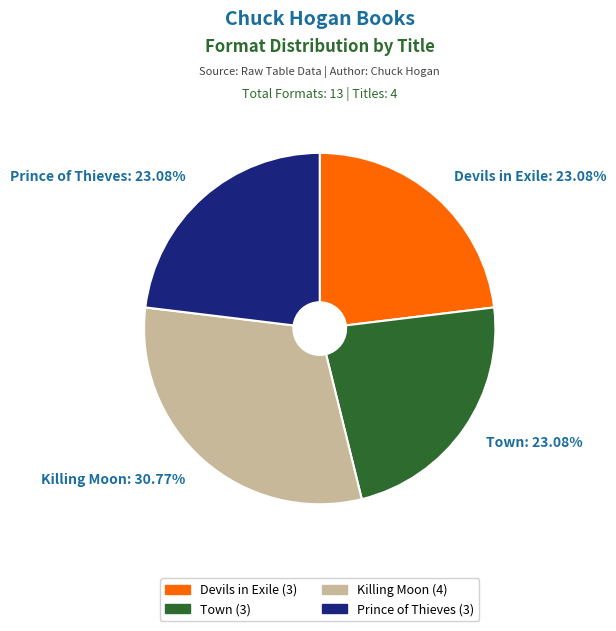

Does any single category account for the majority?

No